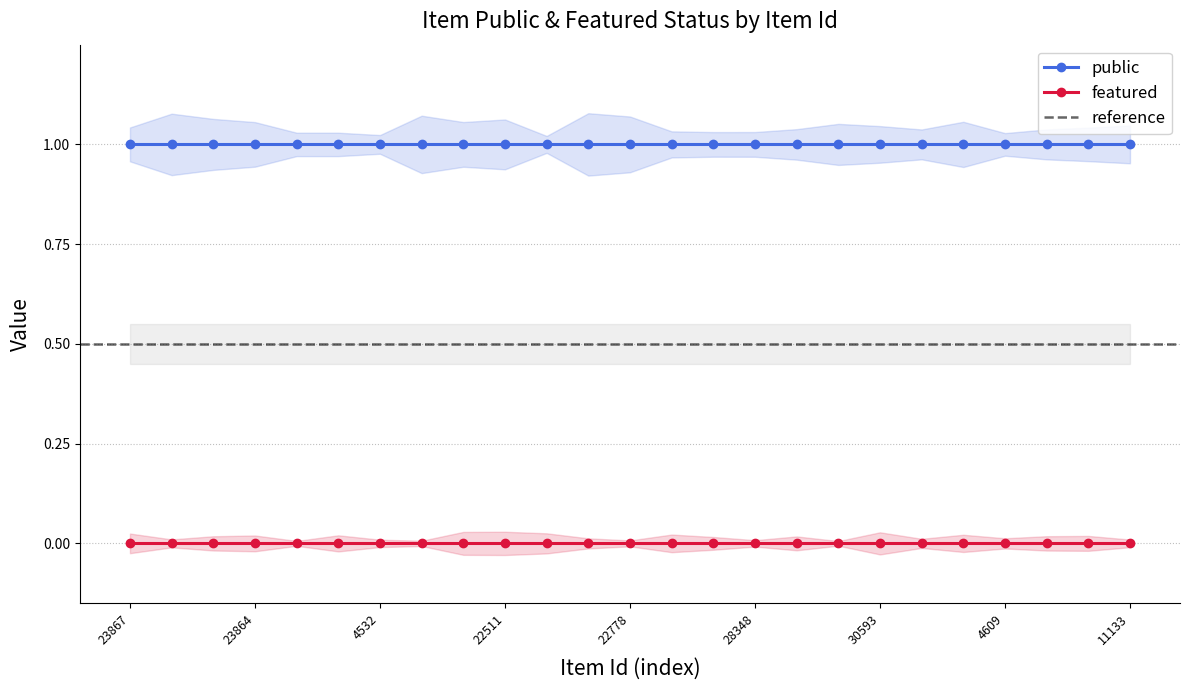

Which label corresponds to the largest value in the chart?

23867